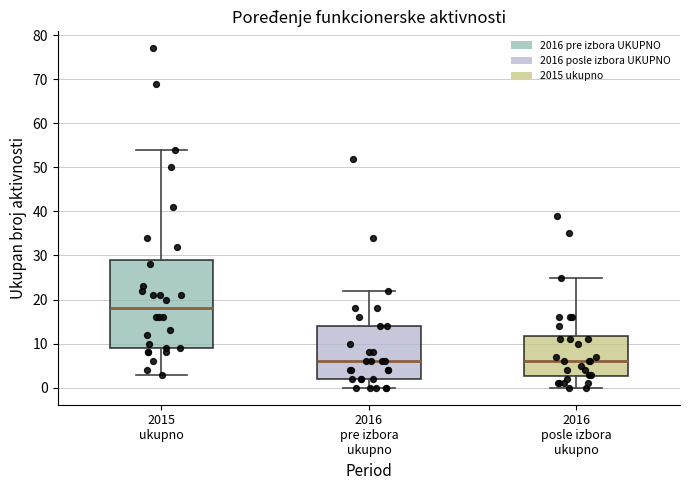

Reading left to right, read every box against the y-axis: the position of its median line, the range the box covers, and the ends of its whiskers. The values are not printed on the chart, so give them approximately, as read against the axis.

2015 ukupno: median 18, box 9 to 29, whiskers 3 to 54
2016 pre izbora ukupno: median 6, box 2 to 14, whiskers 0 to 22
2016 posle izbora ukupno: median 6, box 3 to 12, whiskers 0 to 25